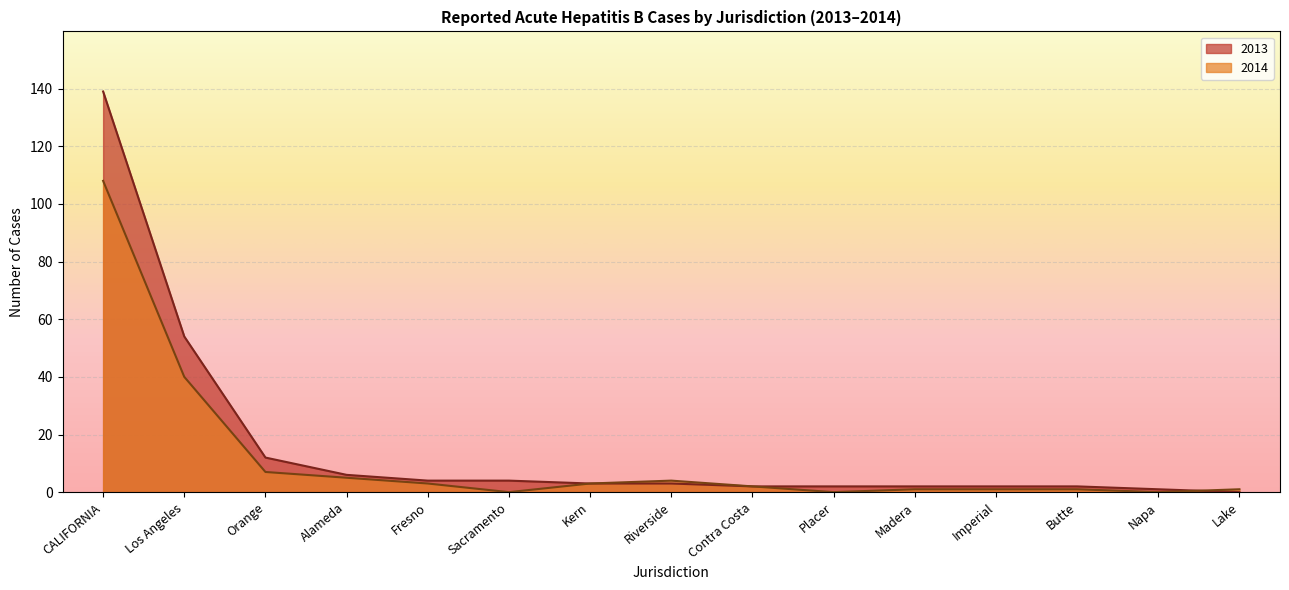

The value of 2013 at Lake is -56. True or false?

False